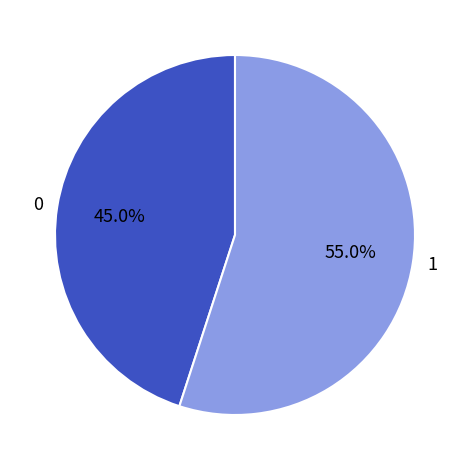

Count the number of slices in the pie.

2